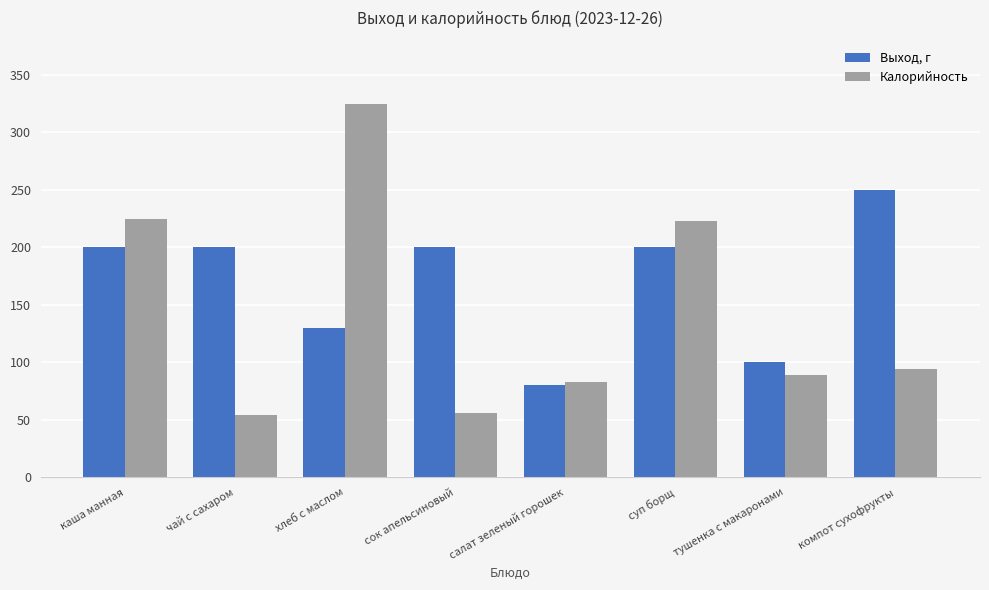

Count the number of data series in this chart.

2